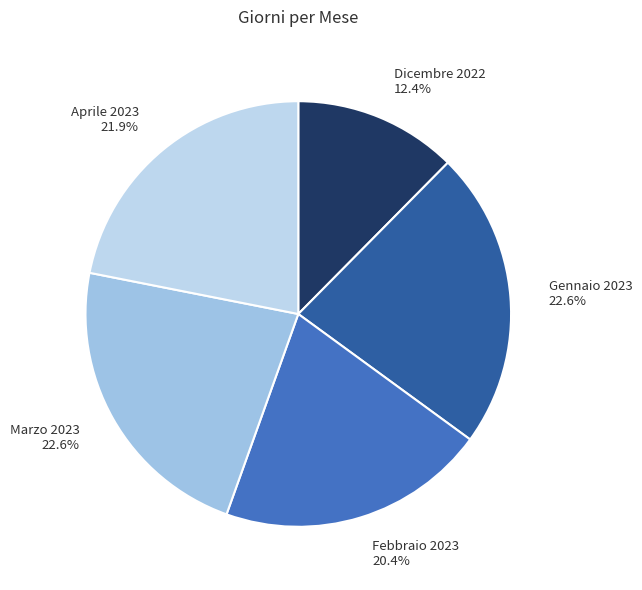

What percentage is NOT represented by Aprile 2023?

78.1%